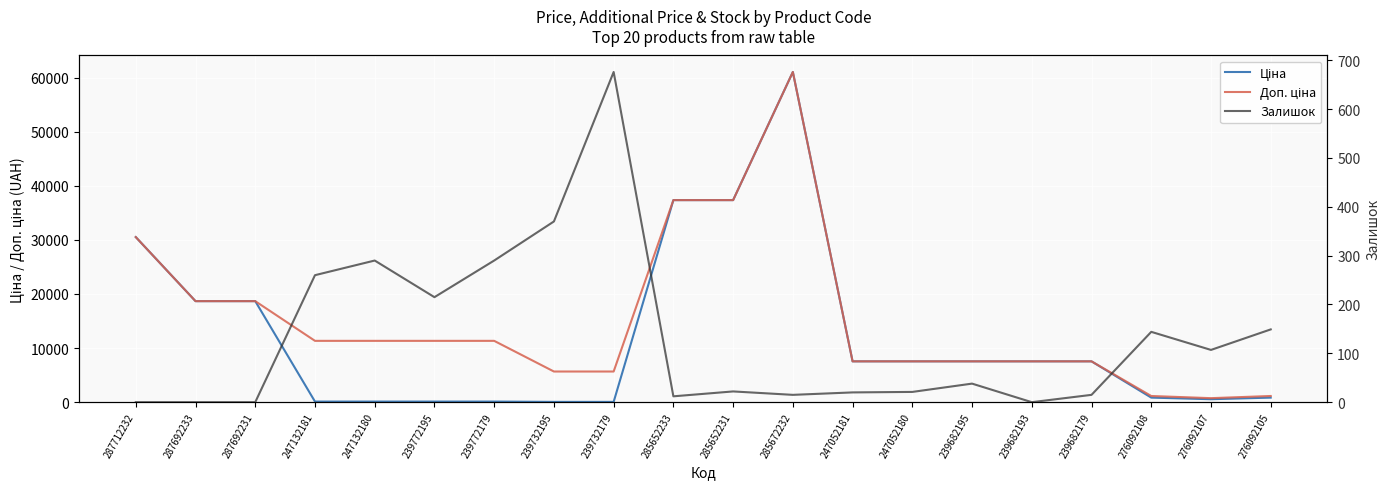

List the series in order of their overall mean, lowest first.

Залишок, Ціна, Доп. ціна